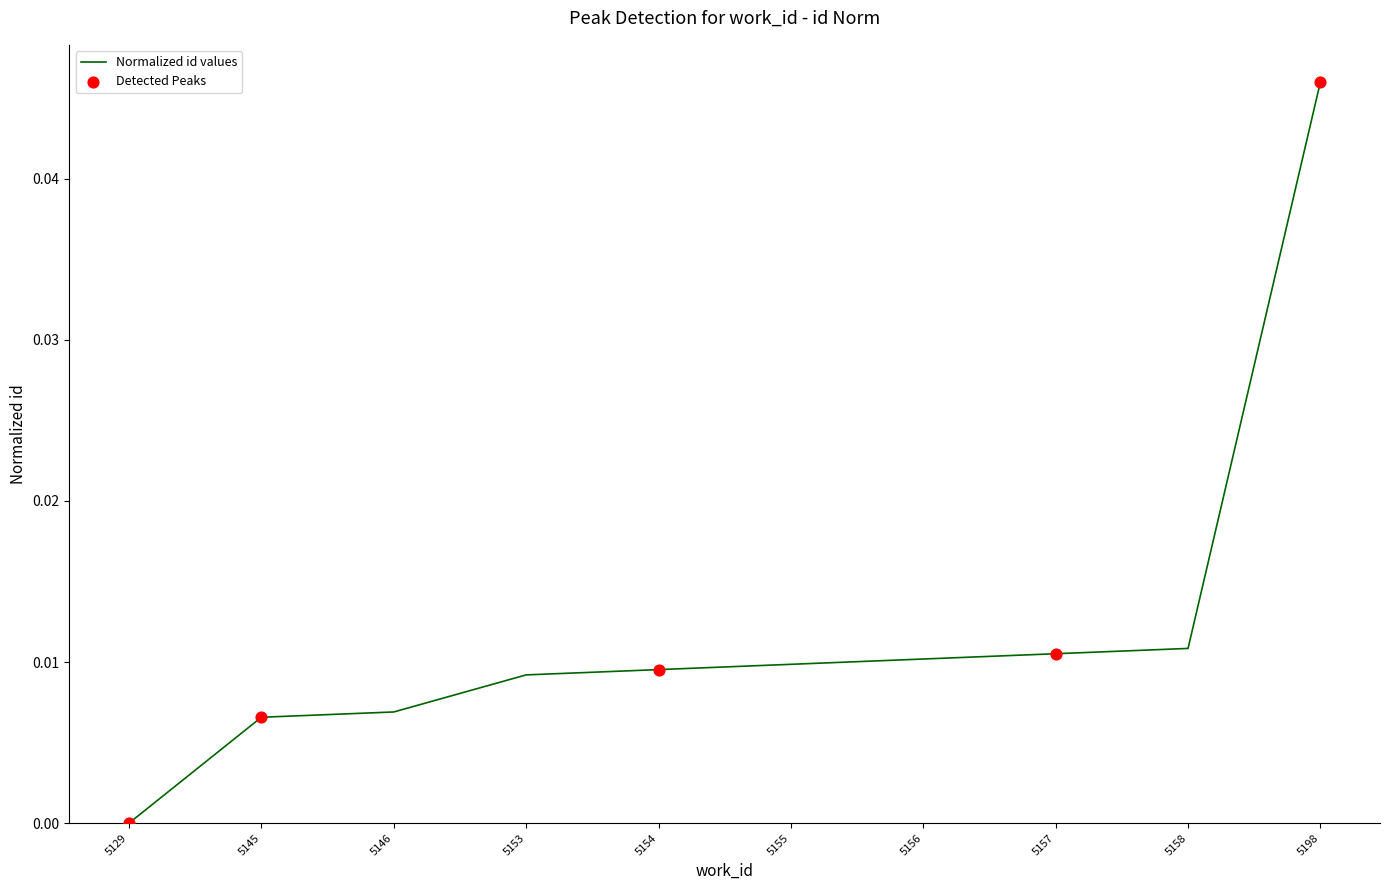

Which has a higher value, 5145 or 5198?

5198